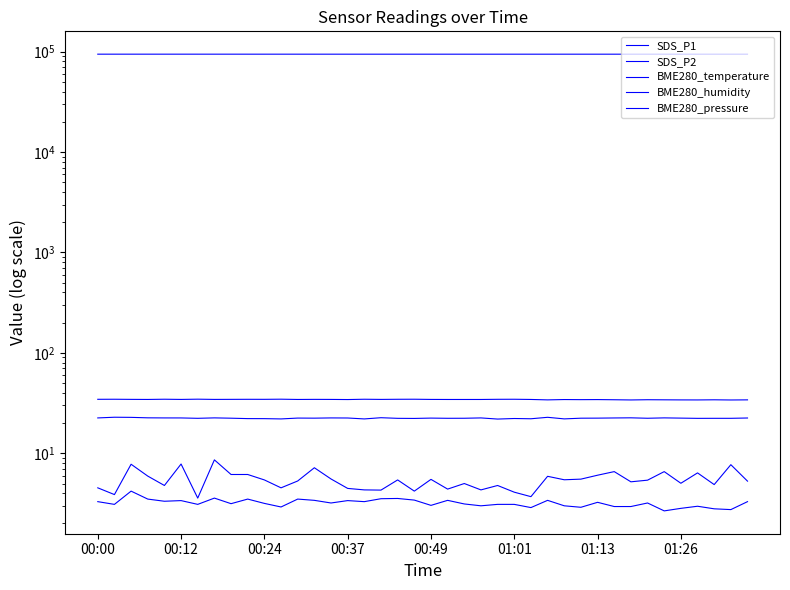

Is this an area chart (filled region under the line)?

No